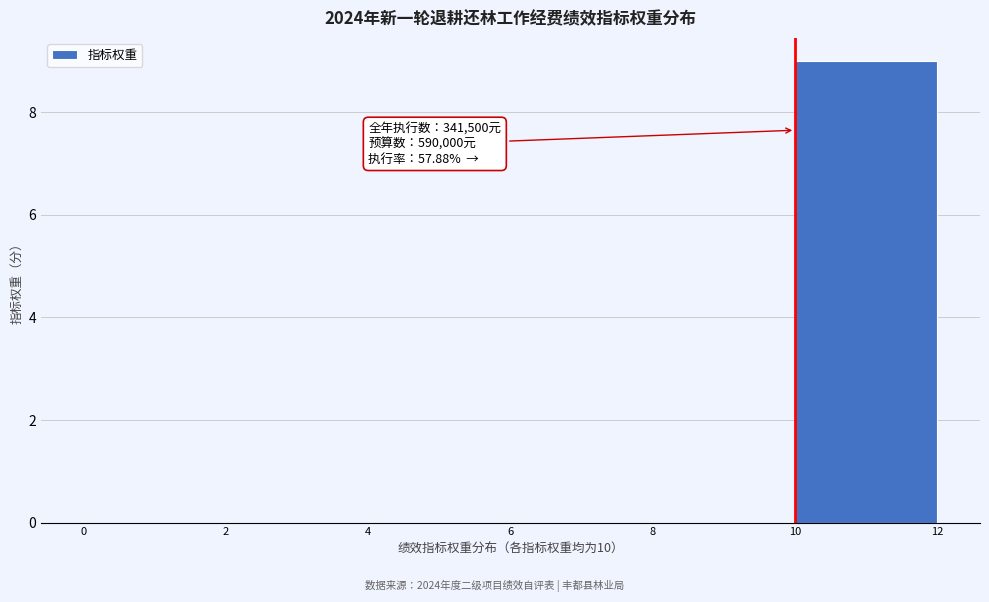

Over which range of the x-axis is the bar tallest?

10 to 12